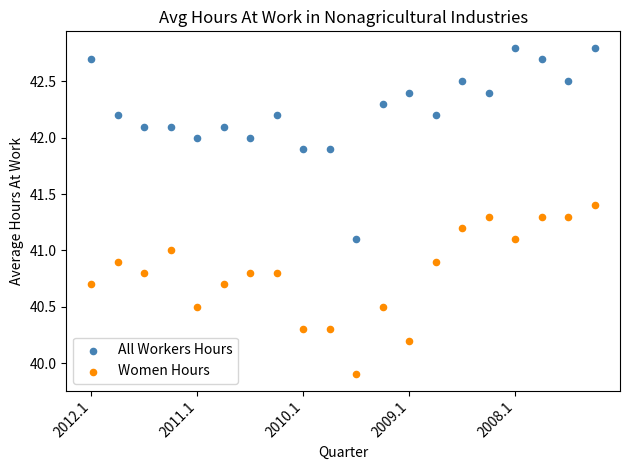

In the Women Hours series, what Y value is closest to 40?

39.9